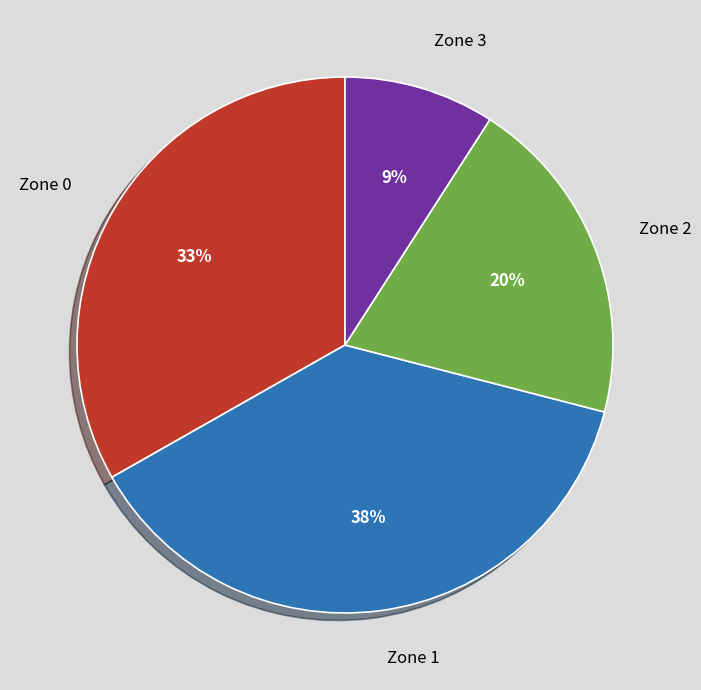

How many slices are in this pie chart?

4